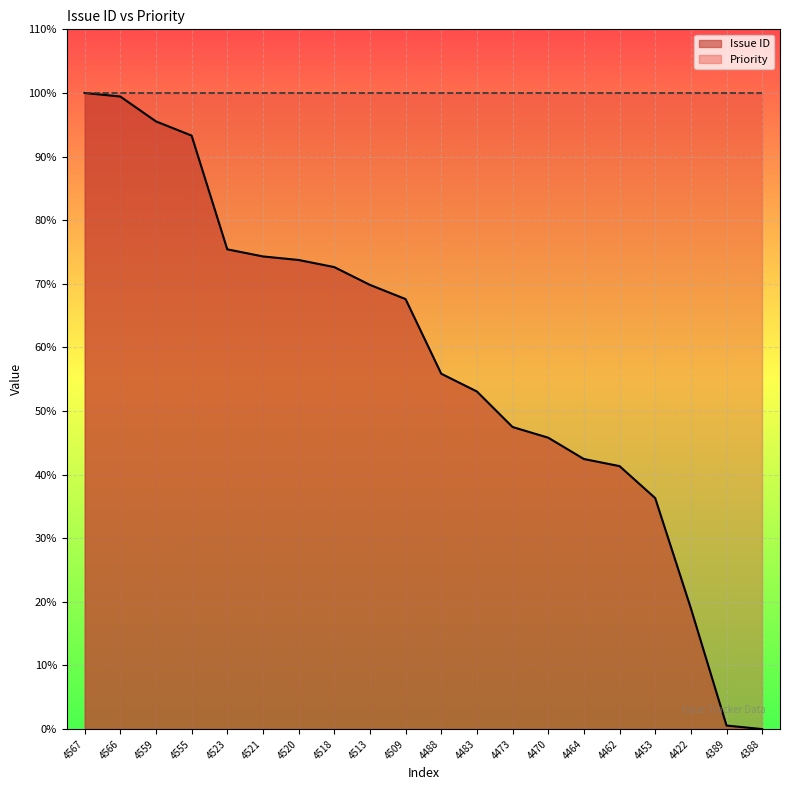

At which label is the value closest to 50?

4473